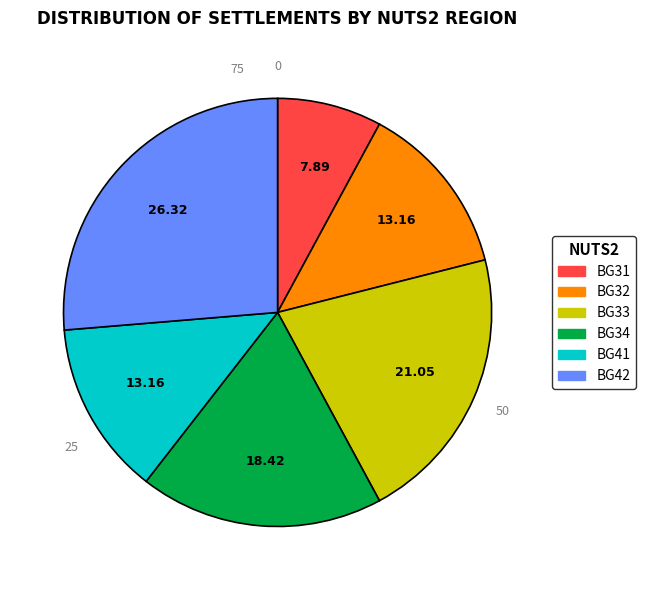

Does any single category account for the majority?

No